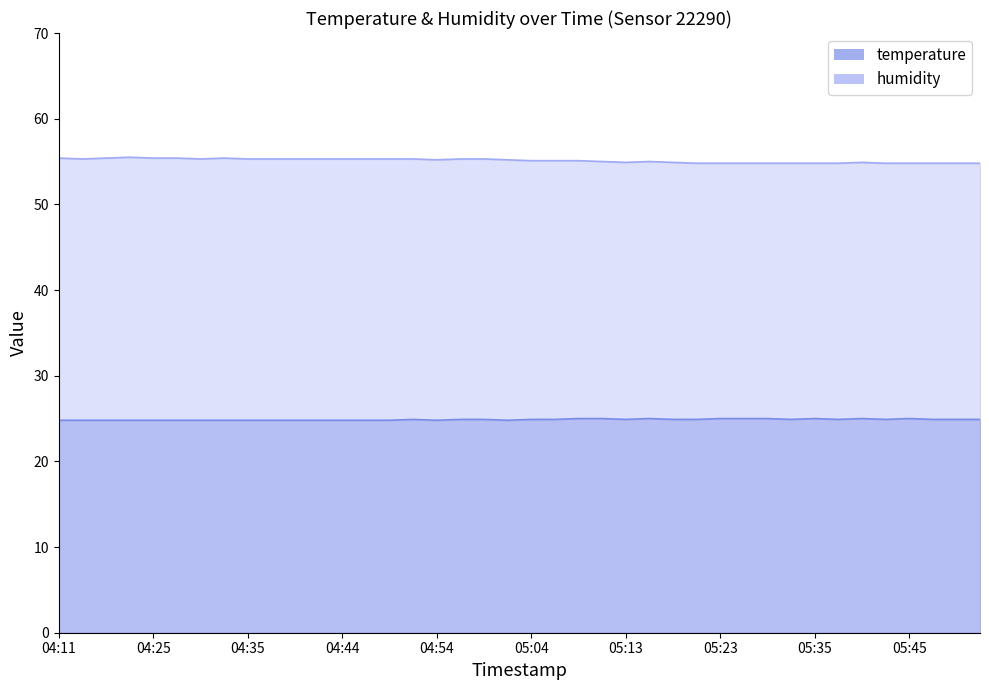

Reading left to right, what are all the values shown in this chart?

temperature: 04:11=24.8	04:18=24.8	04:20=24.8	04:22=24.8	04:25=24.8	04:27=24.8	04:30=24.8	04:32=24.8	04:35=24.8	04:37=24.8	04:39=24.8	04:42=24.8	04:44=24.8	04:47=24.8	04:49=24.8	04:52=24.9	04:54=24.8	04:56=24.9	04:59=24.9	05:01=24.8	05:04=24.9	05:06=24.9	05:09=25.0	05:11=25.0	05:13=24.9	05:16=25.0	05:18=24.9	05:21=24.9	05:23=25.0	05:28=25.0	05:30=25.0	05:33=24.9	05:35=25.0	05:38=24.9	05:40=25.0	05:43=24.9	05:45=25.0	05:47=24.9	05:50=24.9	05:52=24.9
humidity: 04:11=55.4	04:18=55.3	04:20=55.4	04:22=55.5	04:25=55.4	04:27=55.4	04:30=55.3	04:32=55.4	04:35=55.3	04:37=55.3	04:39=55.3	04:42=55.3	04:44=55.3	04:47=55.3	04:49=55.3	04:52=55.3	04:54=55.2	04:56=55.3	04:59=55.3	05:01=55.2	05:04=55.1	05:06=55.1	05:09=55.1	05:11=55.0	05:13=54.9	05:16=55.0	05:18=54.9	05:21=54.8	05:23=54.8	05:28=54.8	05:30=54.8	05:33=54.8	05:35=54.8	05:38=54.8	05:40=54.9	05:43=54.8	05:45=54.8	05:47=54.8	05:50=54.8	05:52=54.8